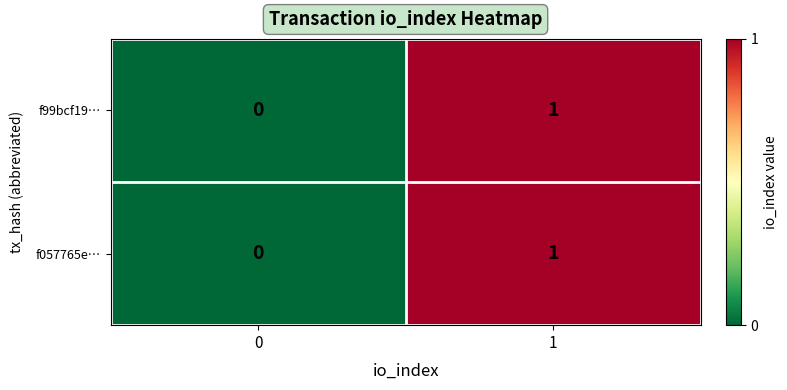

True or false: f99bcf19… has a value of 2 at 1.

False